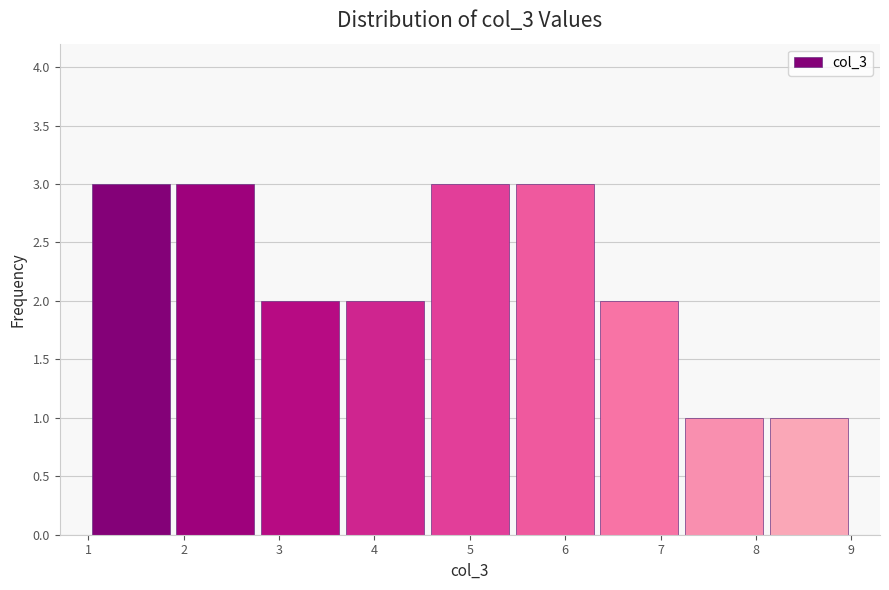

What is the height of the bar covering 5.4 to 6.3 on the x-axis? Neither the bar edges nor the heights are printed on the chart, so give them approximately, as read against the axes.

3